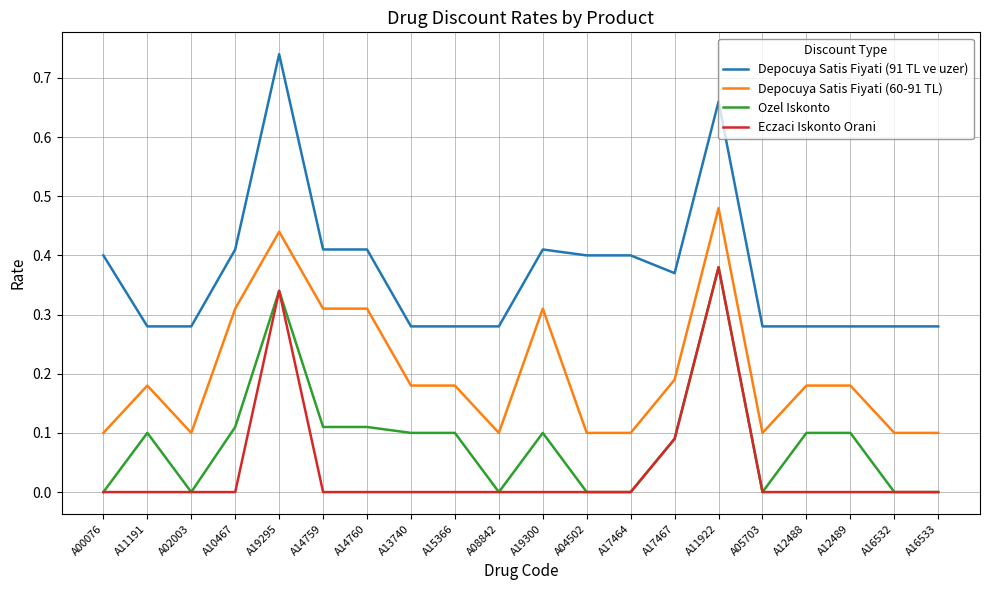

Is the value of Eczaci Iskonto Orani at A05703 greater than the value of Depocuya Satis Fiyati (91 TL ve uzer) at A15366?

No